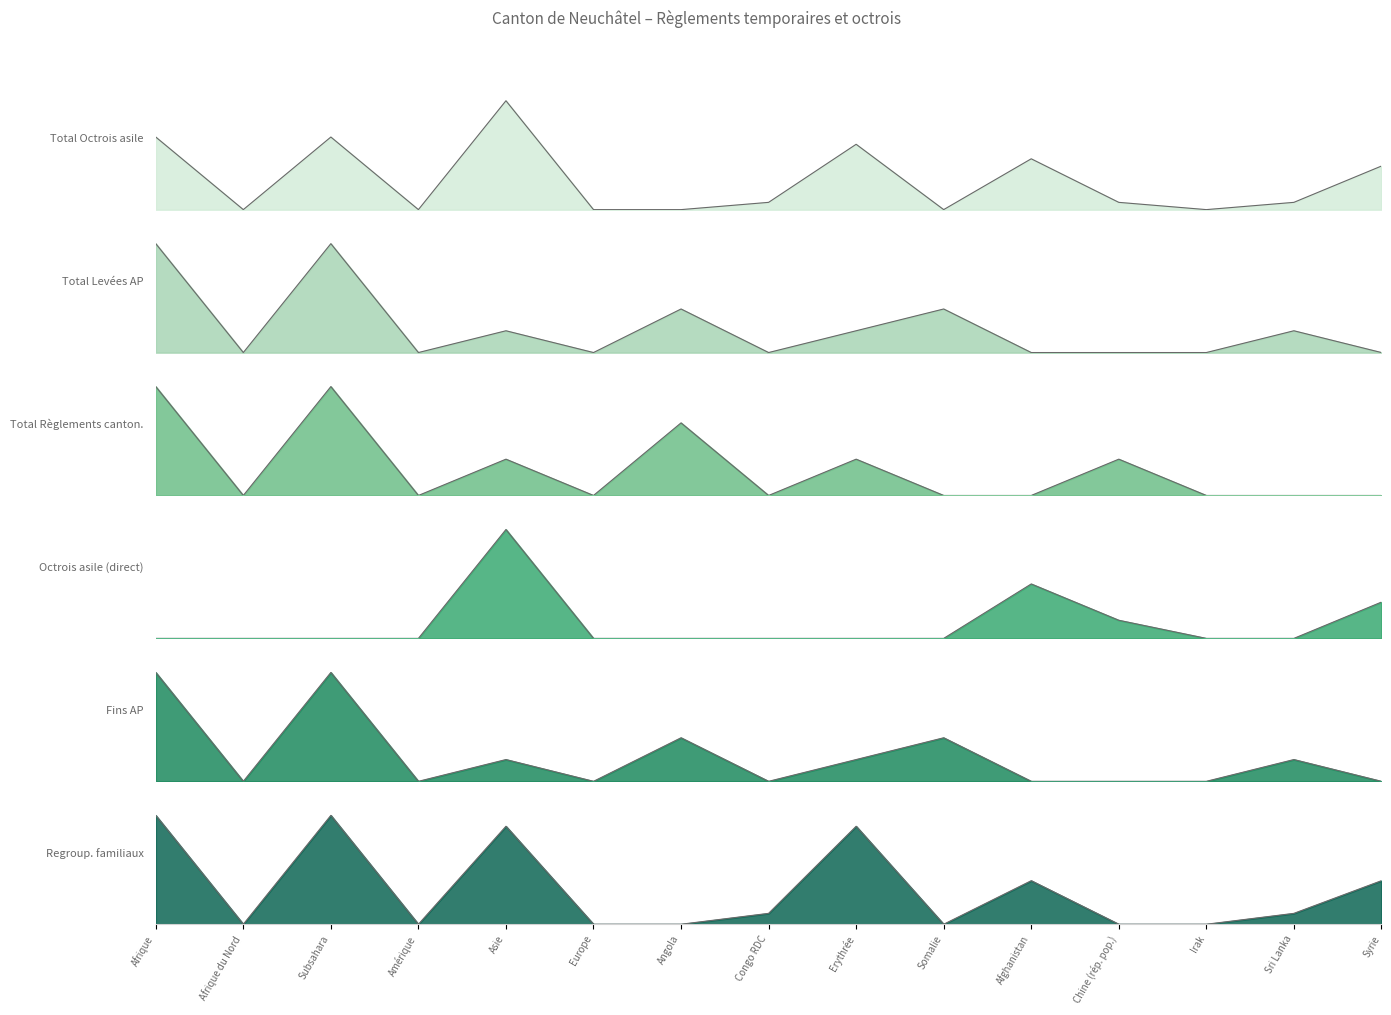

Is the value of Fins AP at Angola greater than the value of Regroup. familiaux at Subsahara?

No